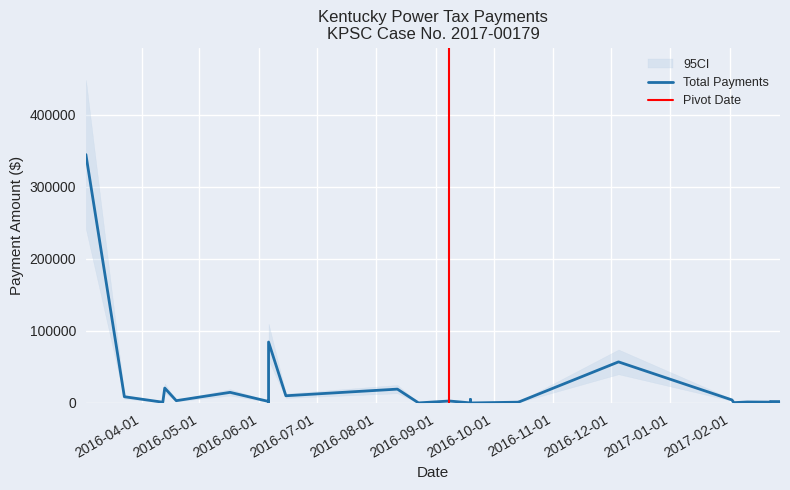

Approximately how many times larger is the value at 24 compared to 1?

10.6